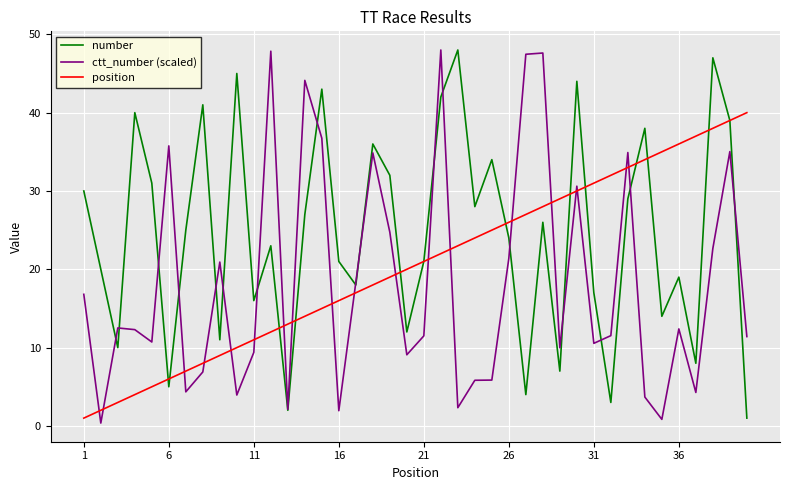

How many lines are shown in the chart?

3